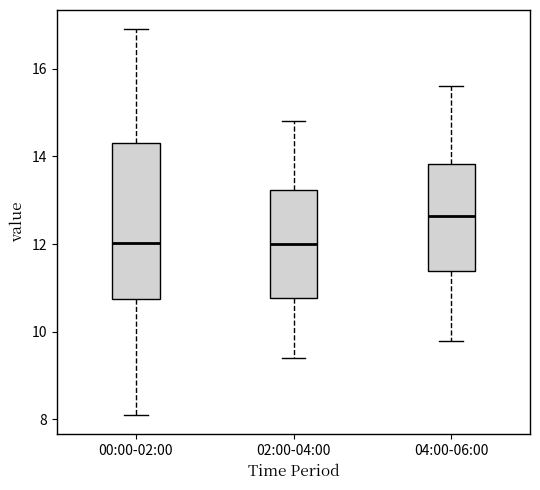

Which box's median line is the highest?

04:00-06:00